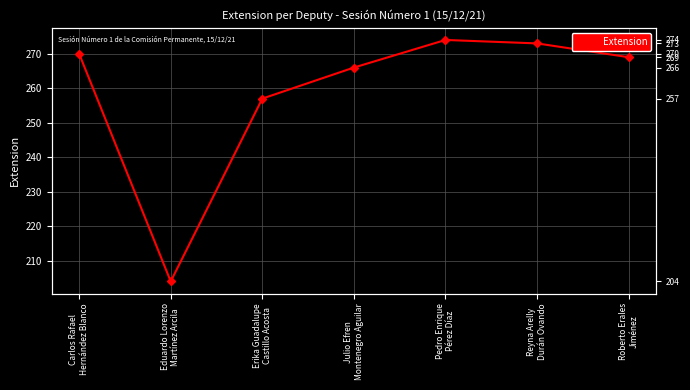

What is the difference between the values at Reyna Arelly
Durán Ovando and Erika Guadalupe
Castillo Acosta?

16